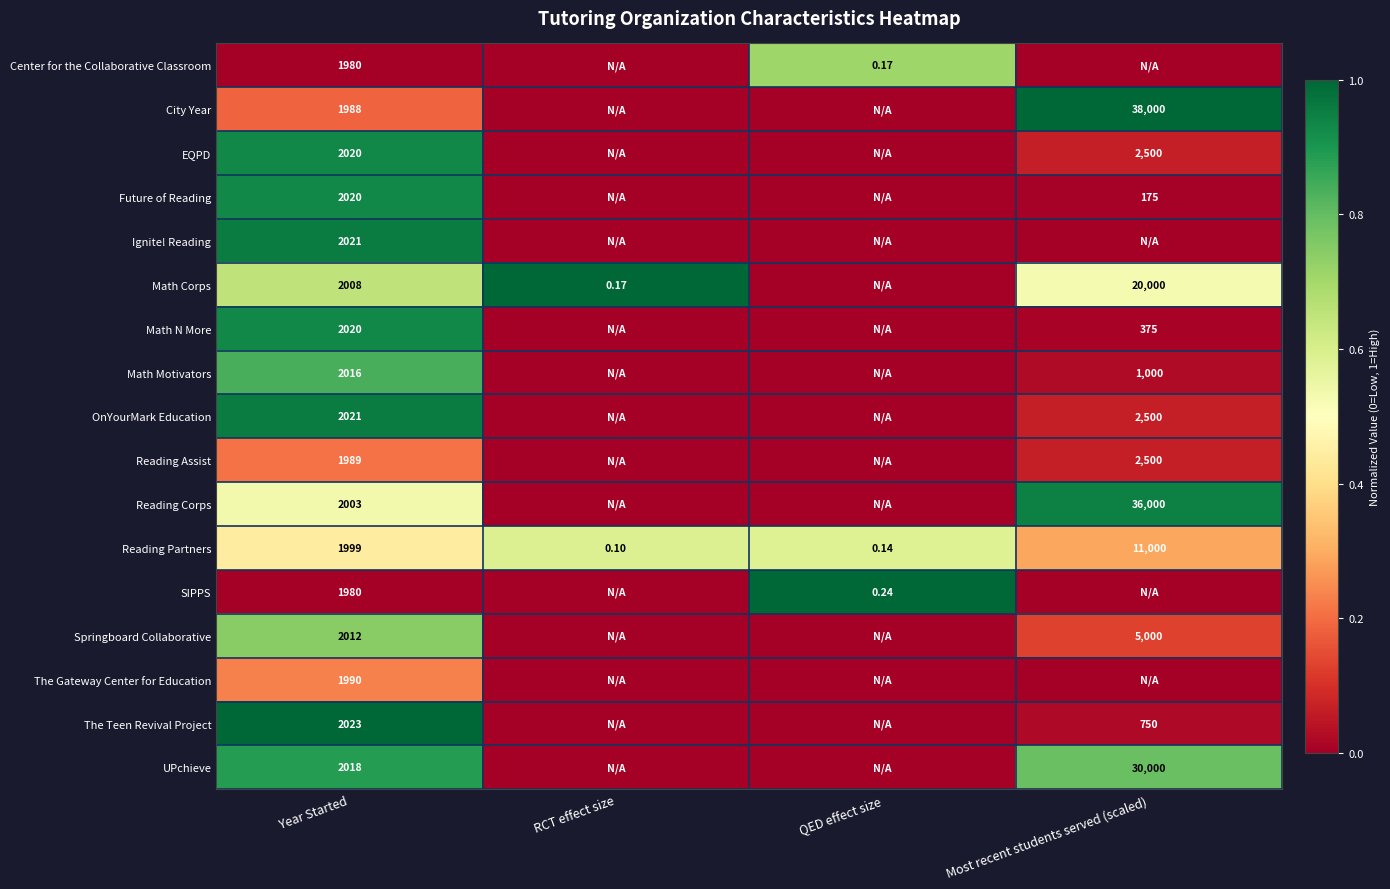

True or false: Math Motivators has a value of 0.0 at Most recent students served (scaled).

False